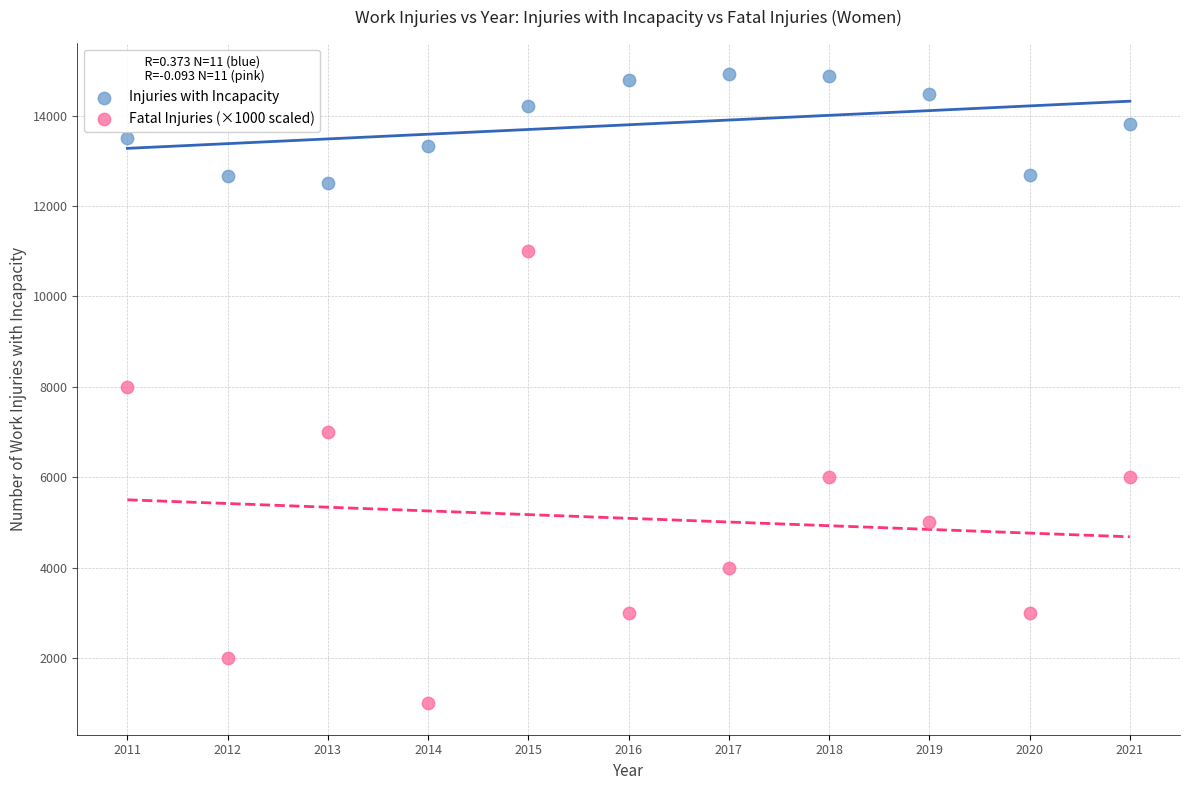

Which series has the largest Y range (max minus min)?

Fatal Injuries (×1000 scaled)